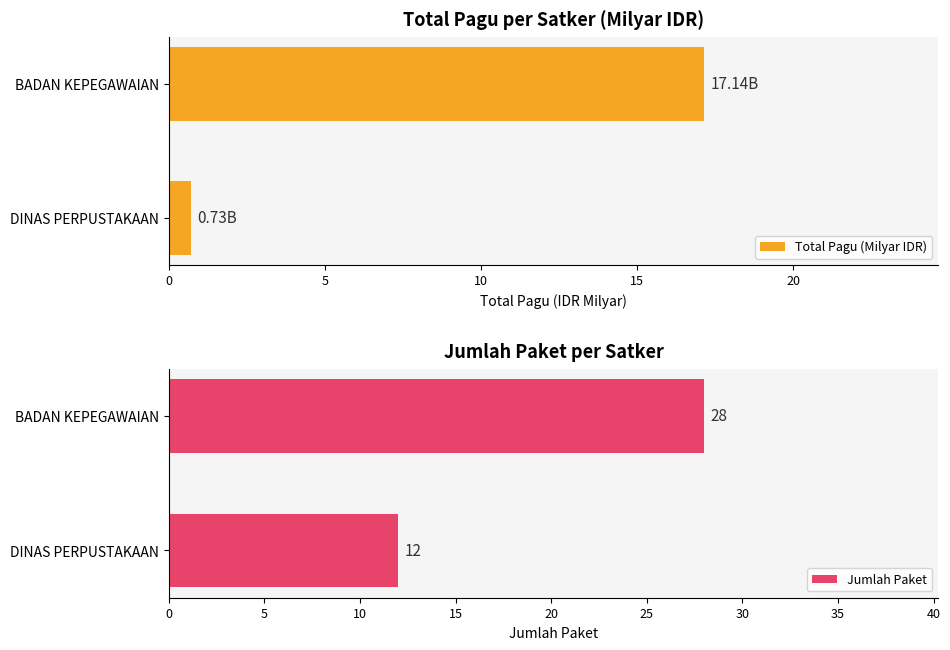

Which category has the lowest value in the Total Pagu (Milyar IDR) series?

DINAS PERPUSTAKAAN